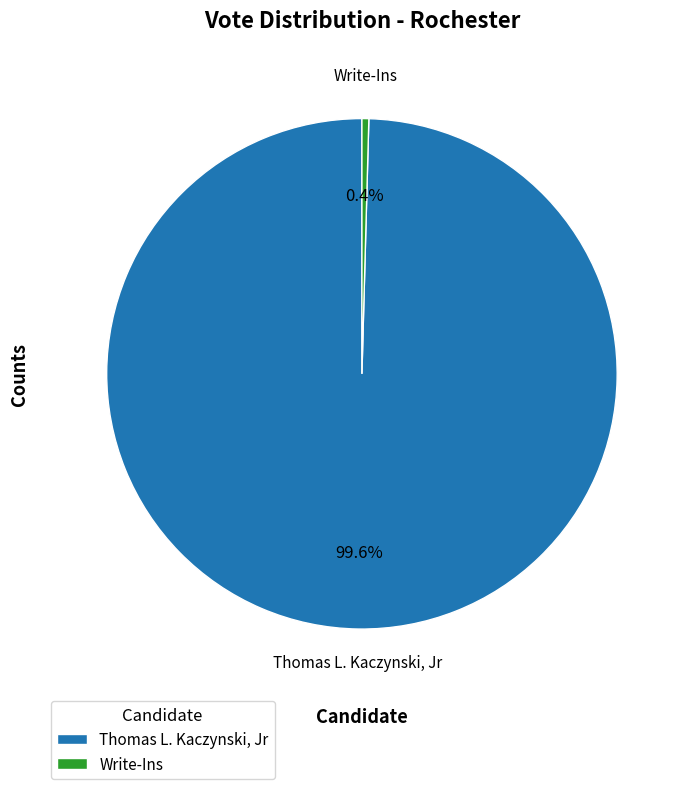

Which slice is the smallest?

Write-Ins